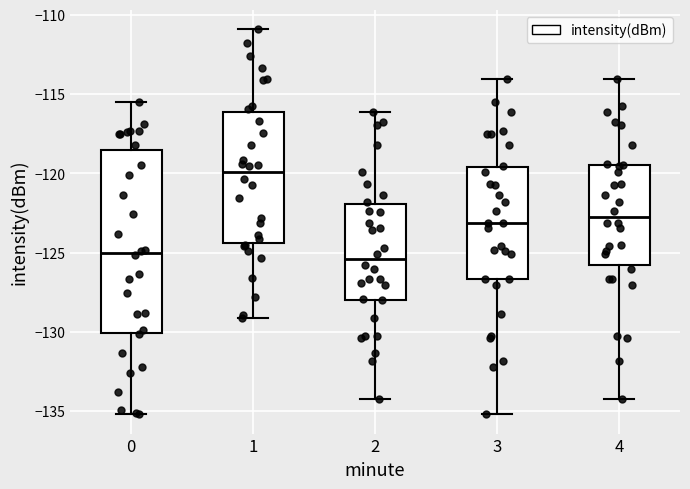

Reading left to right, read every box against the y-axis: the position of its median line, the range the box covers, and the ends of its whiskers. The values are not printed on the chart, so give them approximately, as read against the axis.

0: median -125.0, box -130.0 to -118.5, whiskers -135.0 to -115.5
1: median -120.0, box -124.5 to -116.0, whiskers -129.0 to -111.0
2: median -125.5, box -128.0 to -122.0, whiskers -134.0 to -116.0
3: median -123.0, box -126.5 to -119.5, whiskers -135.0 to -114.0
4: median -122.5, box -126.0 to -119.5, whiskers -134.0 to -114.0